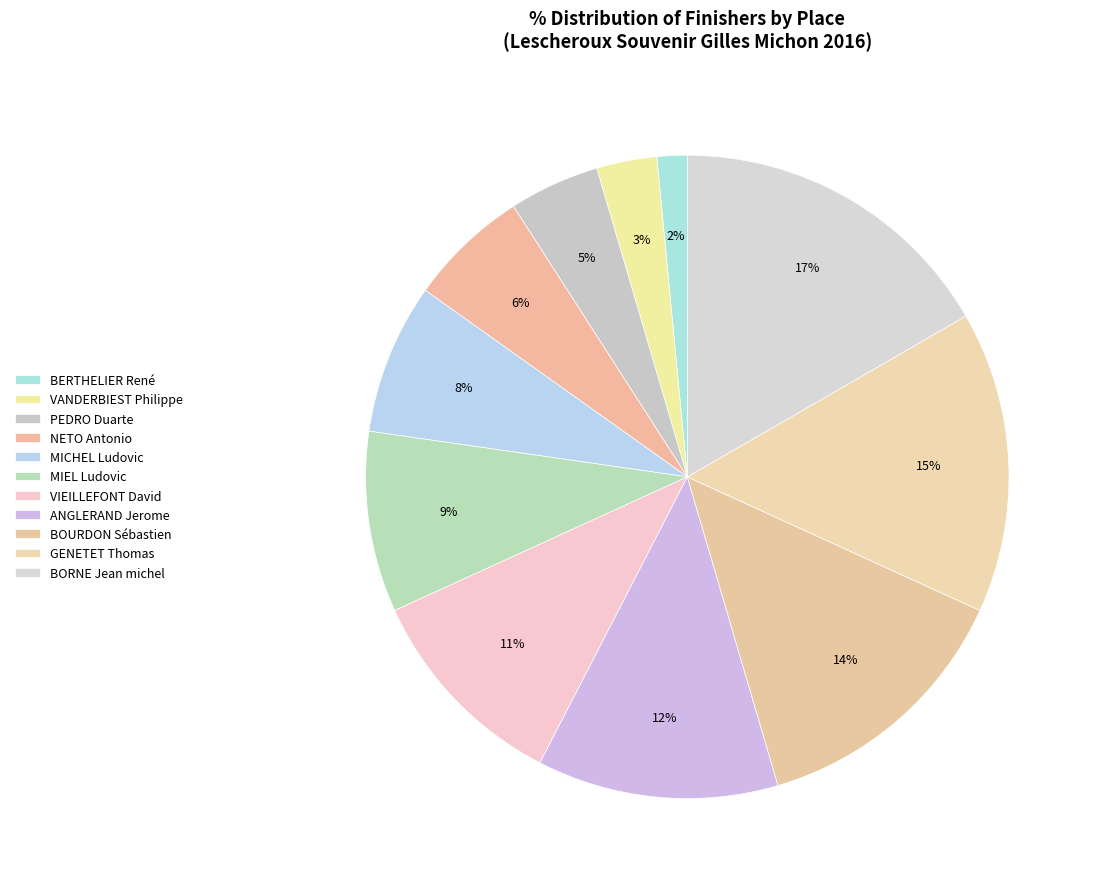

How many segments does this pie chart have?

11